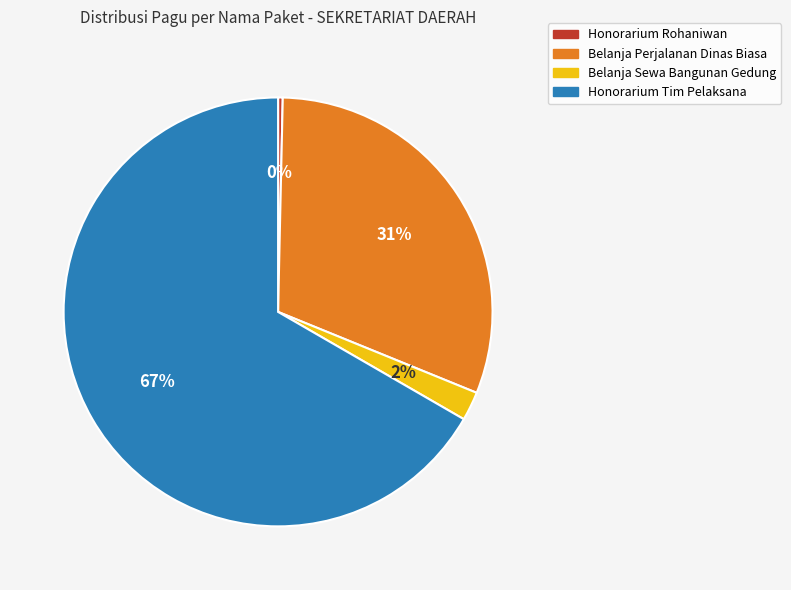

Is there a majority slice in this chart?

Yes